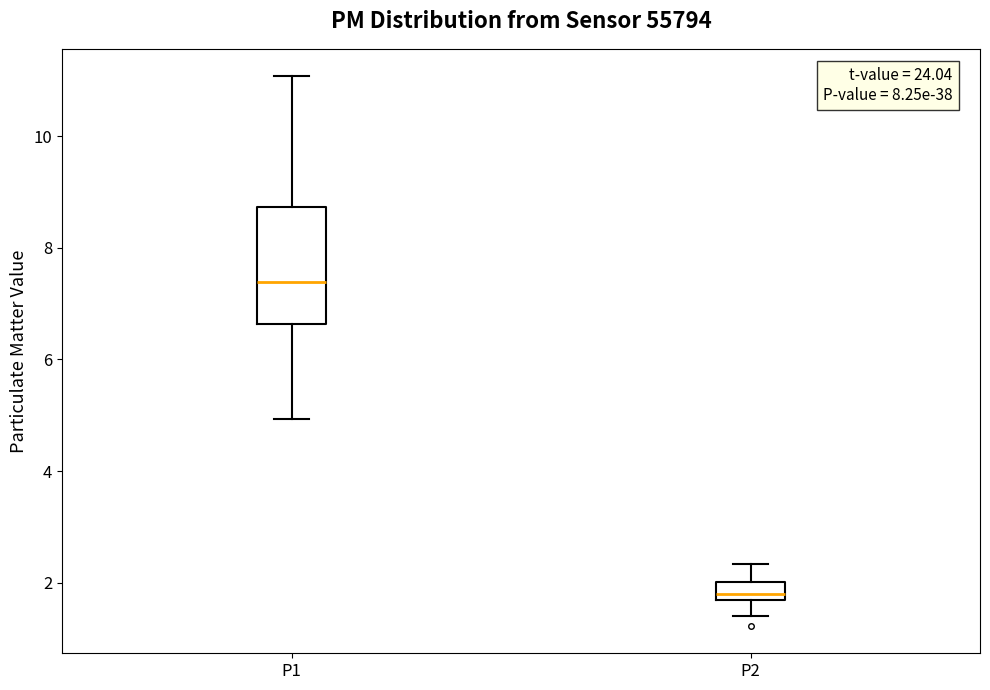

Comparing the boxes themselves (not the whiskers), which one is the tallest?

P1